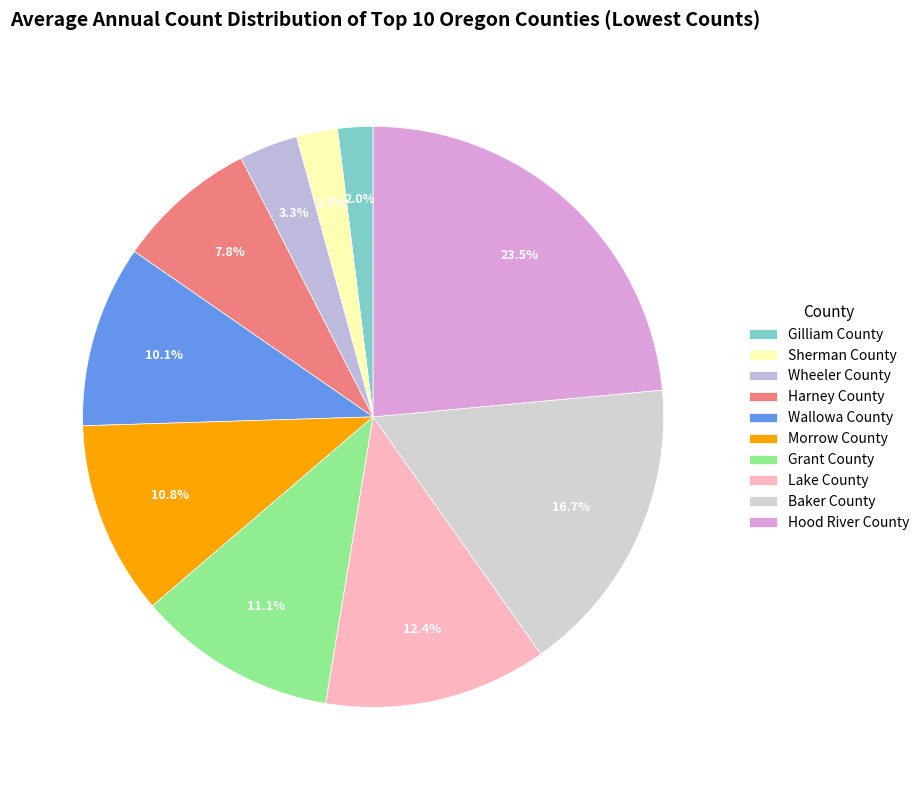

Rank the categories by value from highest to lowest.

Hood River County, Baker County, Lake County, Grant County, Morrow County, Wallowa County, Harney County, Wheeler County, Sherman County, Gilliam County